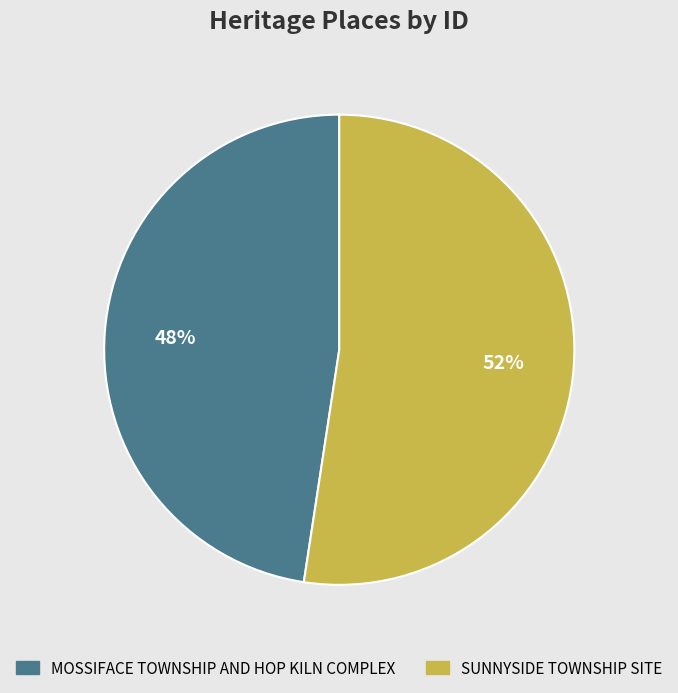

Which category accounts for the majority?

SUNNYSIDE TOWNSHIP SITE